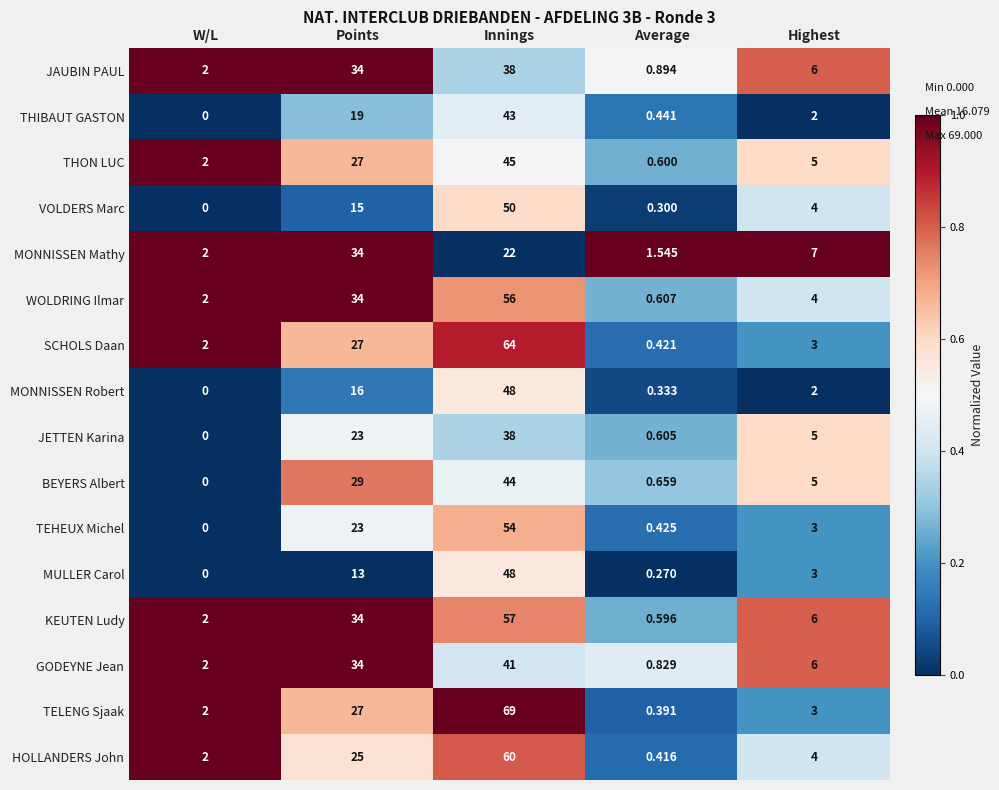

At which category does the chart reach its peak across all series?

Innings